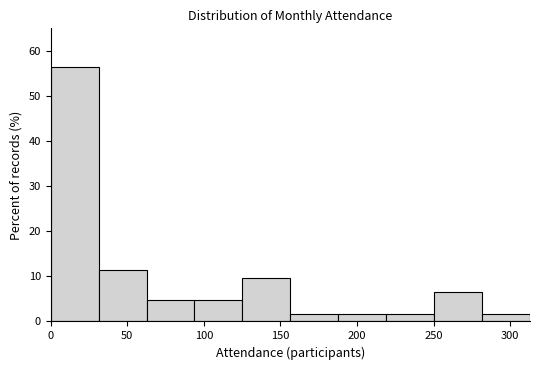

What is the height of the bar covering 190 to 220 on the x-axis? Neither the bar edges nor the heights are printed on the chart, so give them approximately, as read against the axes.

2